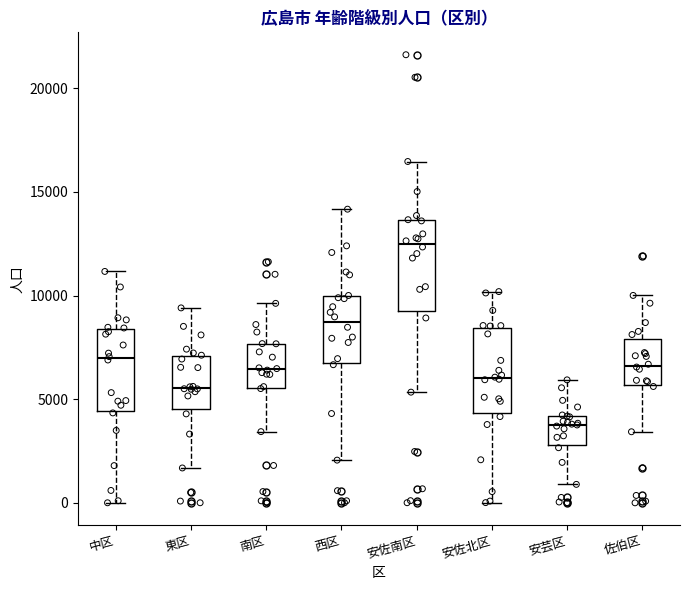

Which box's median line is the lowest?

安芸区